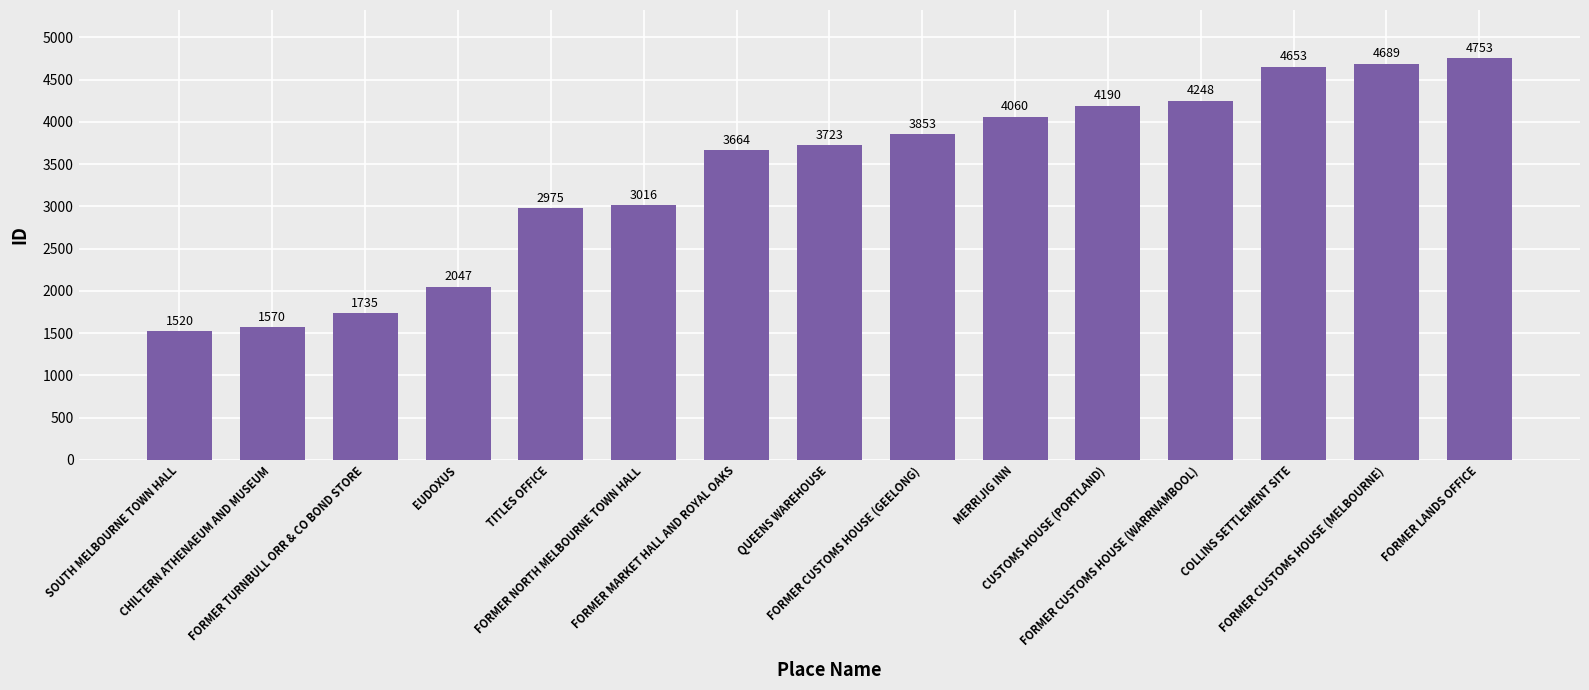

What is the change in value from FORMER NORTH MELBOURNE TOWN HALL to FORMER CUSTOMS HOUSE (WARRNAMBOOL)?

+1232